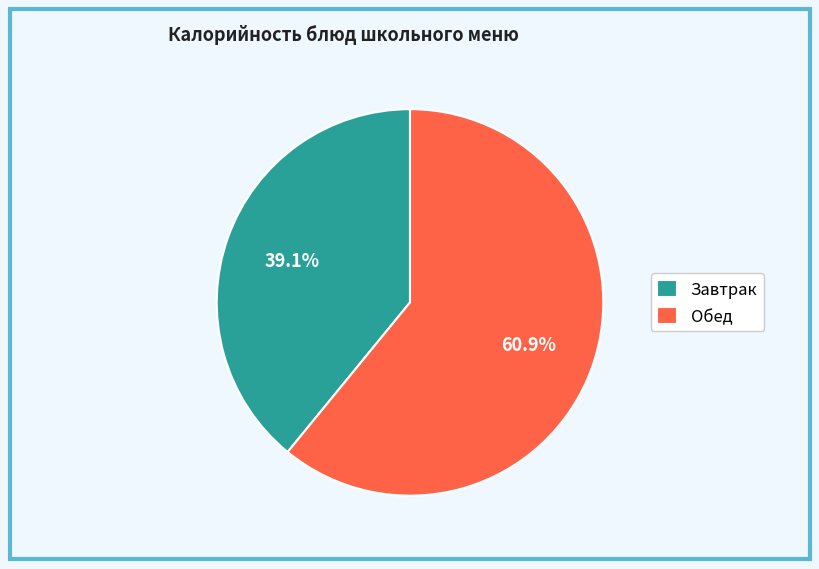

What portion of the pie excludes Обед?

39.1%